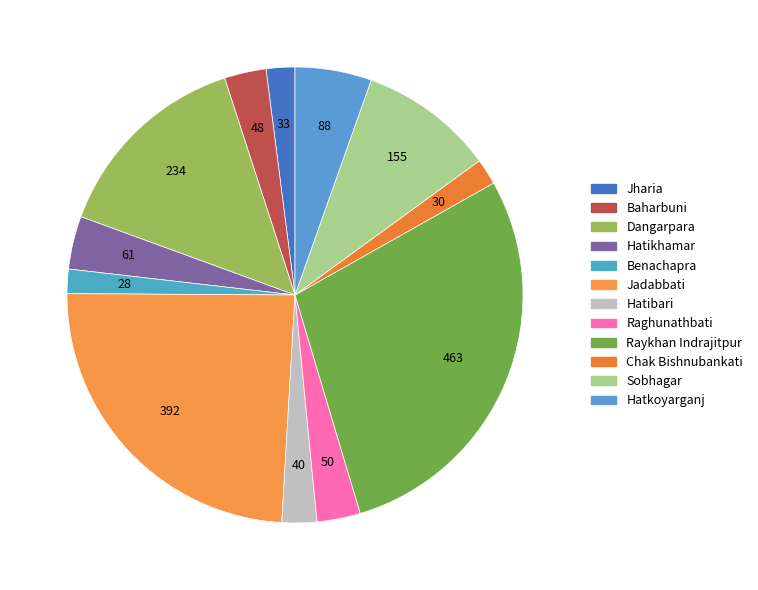

The Chak Bishnubankati slice represents 2% of the pie. True or false?

True